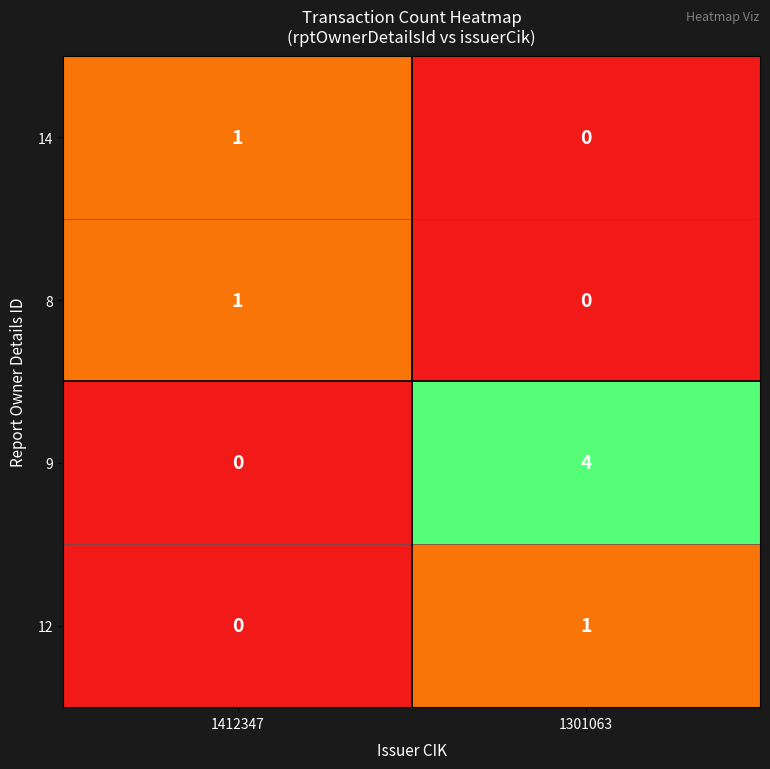

Which series changed the most between 1412347 and 1301063?

9